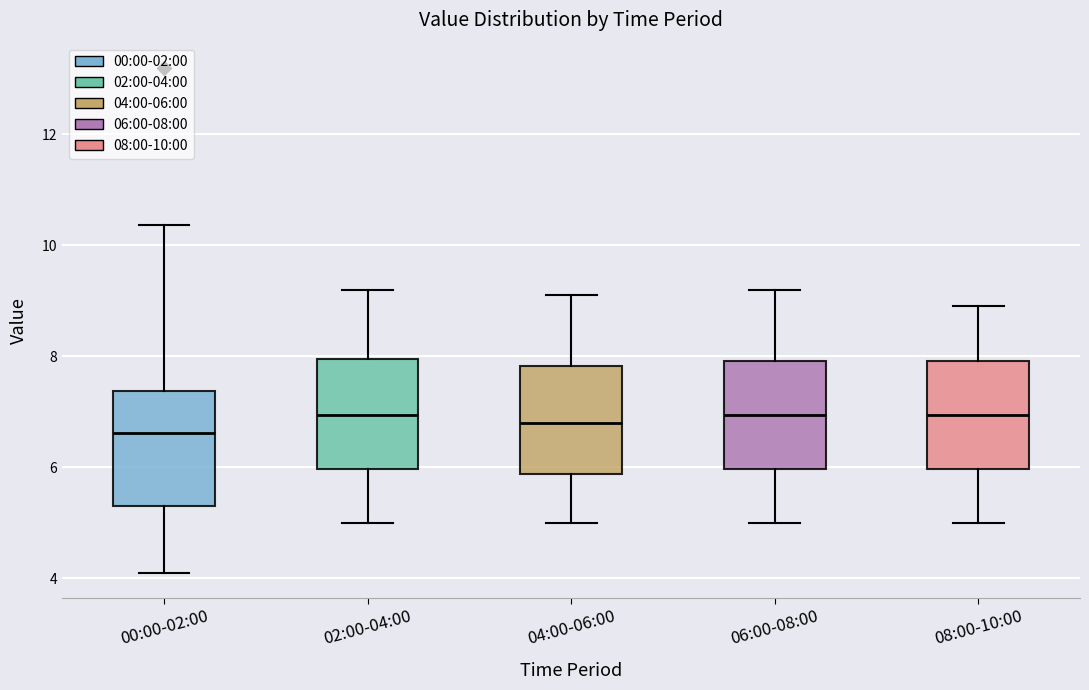

Where does the upper whisker of the box for 02:00-04:00 end on the y-axis? The values are not printed on the chart, so give them approximately, as read against the axis.

9.2